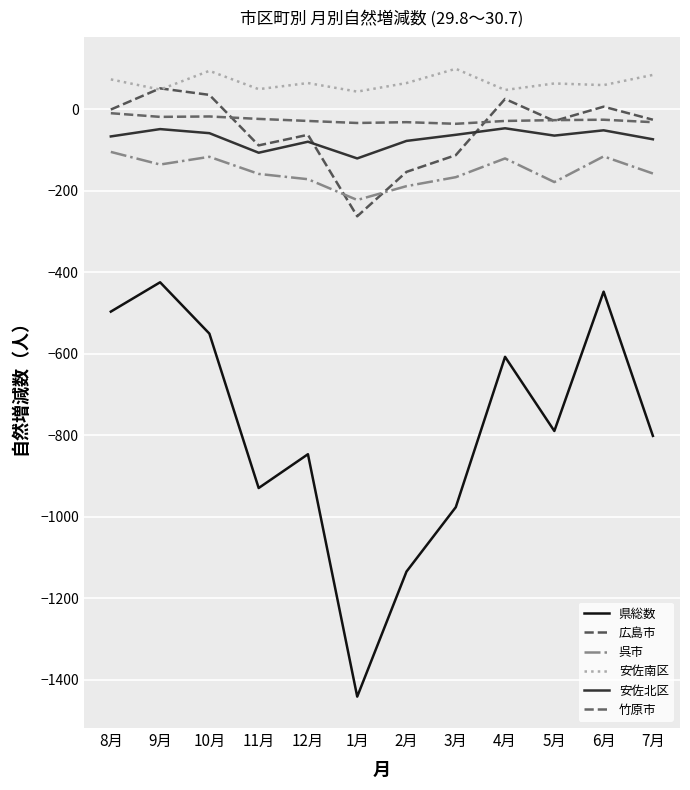

True or false: 安佐南区 and 県総数 intersect in this chart.

False